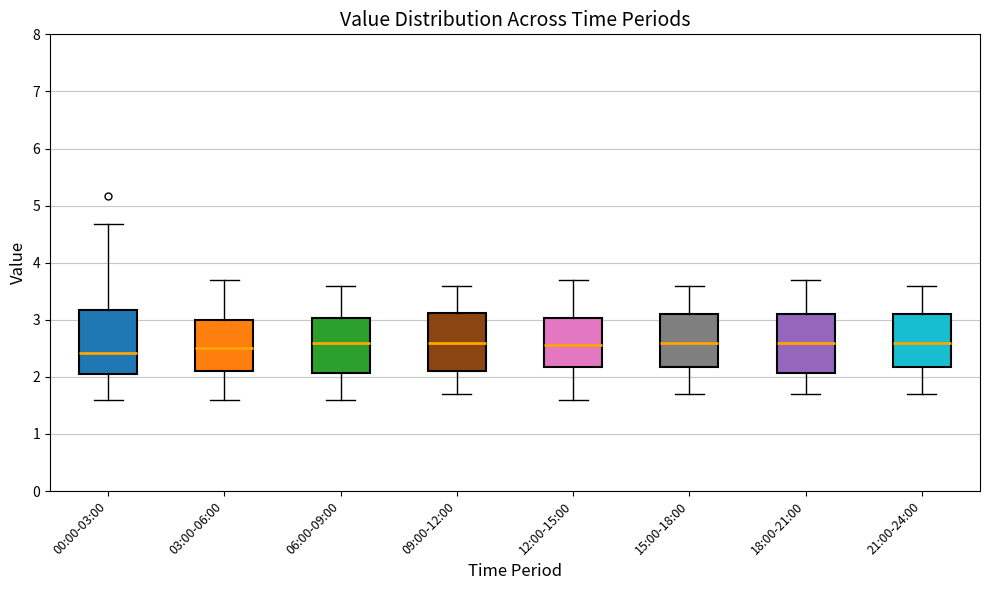

Where does the lower whisker of the box for 00:00-03:00 end on the y-axis? The values are not printed on the chart, so give them approximately, as read against the axis.

1.6